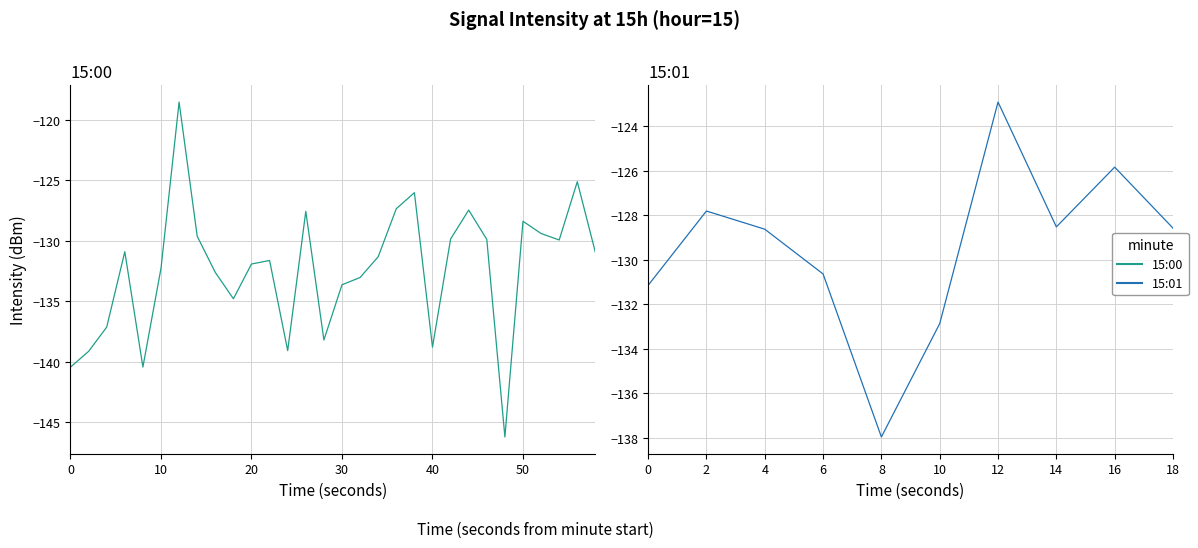

The chart shows a value of -31.7 at 39. True or false?

False